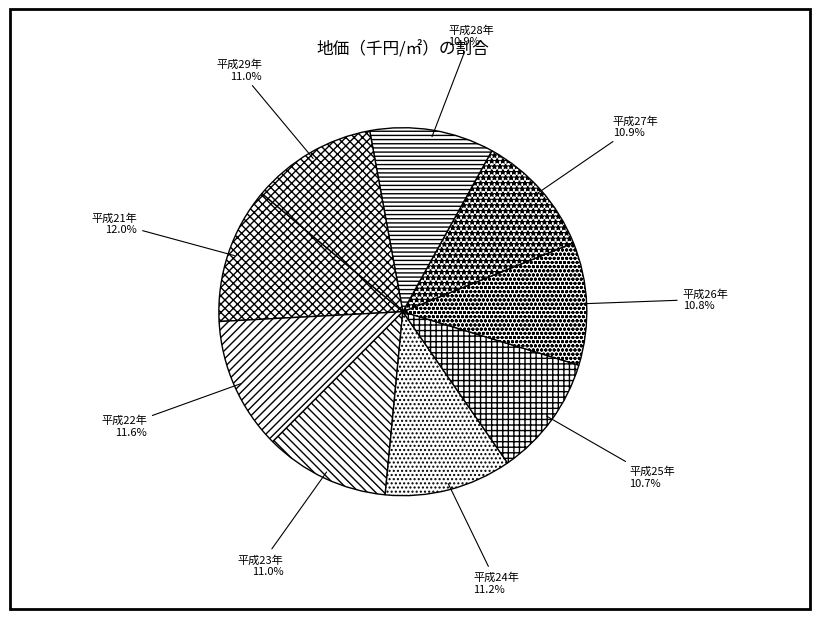

Combined, what portion of the pie is 平成29年 and 平成22年?

22.6%